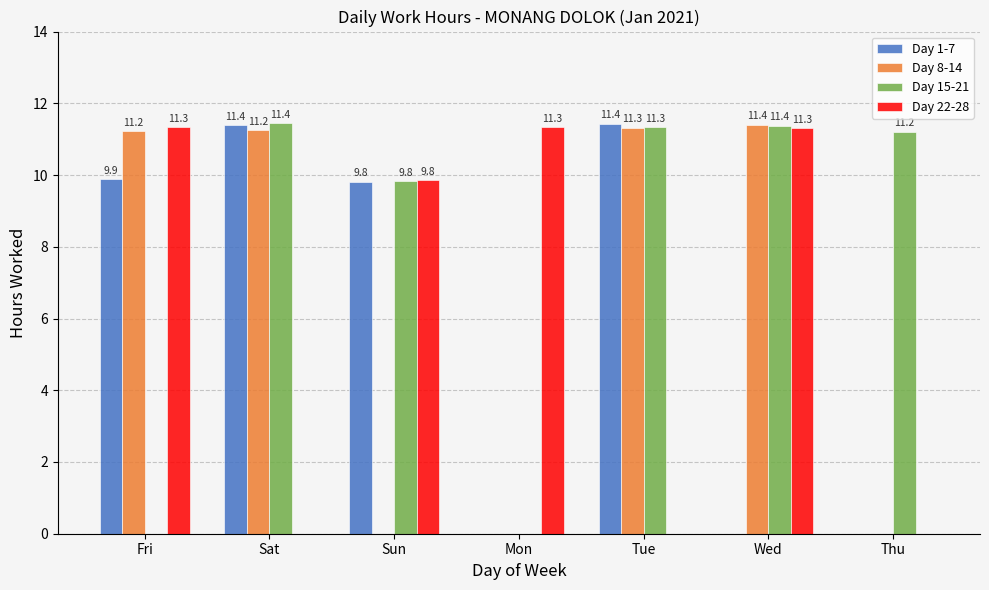

What is the greatest value displayed?

11.4